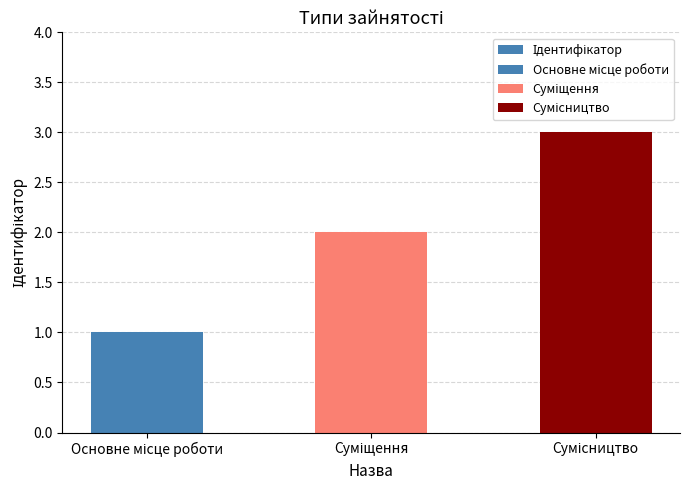

What is the value of the 2nd bar from the left?

2